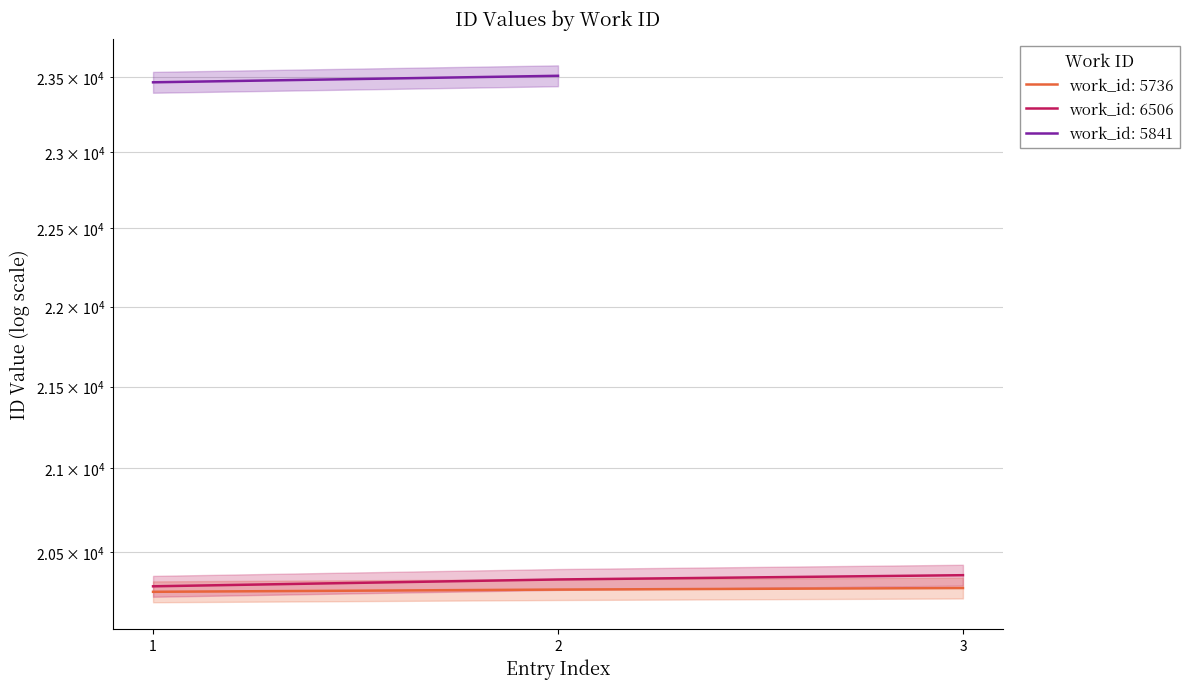

How many work_id_5736 values are between 20268 and 20290?

3